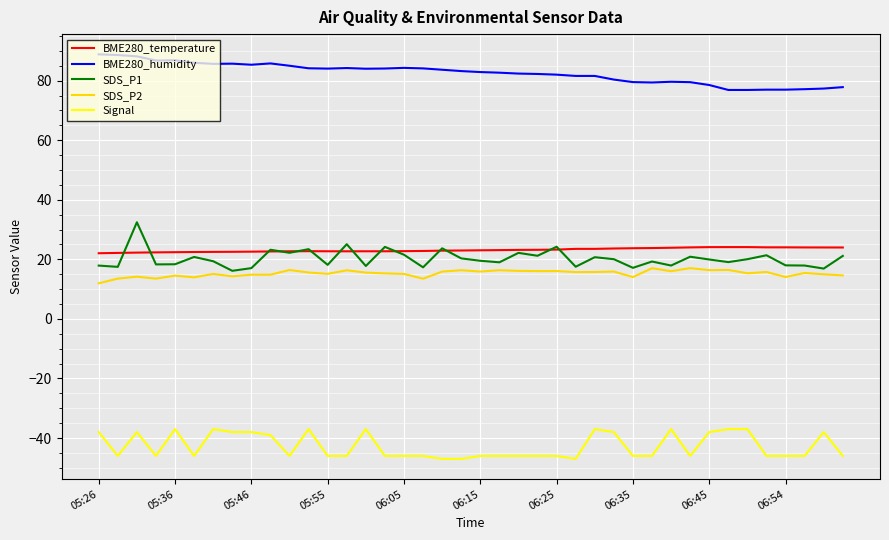

True or false: SDS_P2 and Signal cross at least once.

False